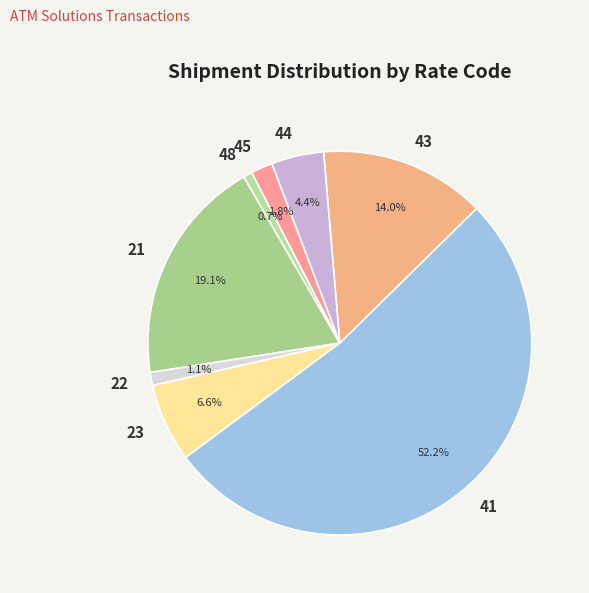

How many segments does this pie chart have?

8